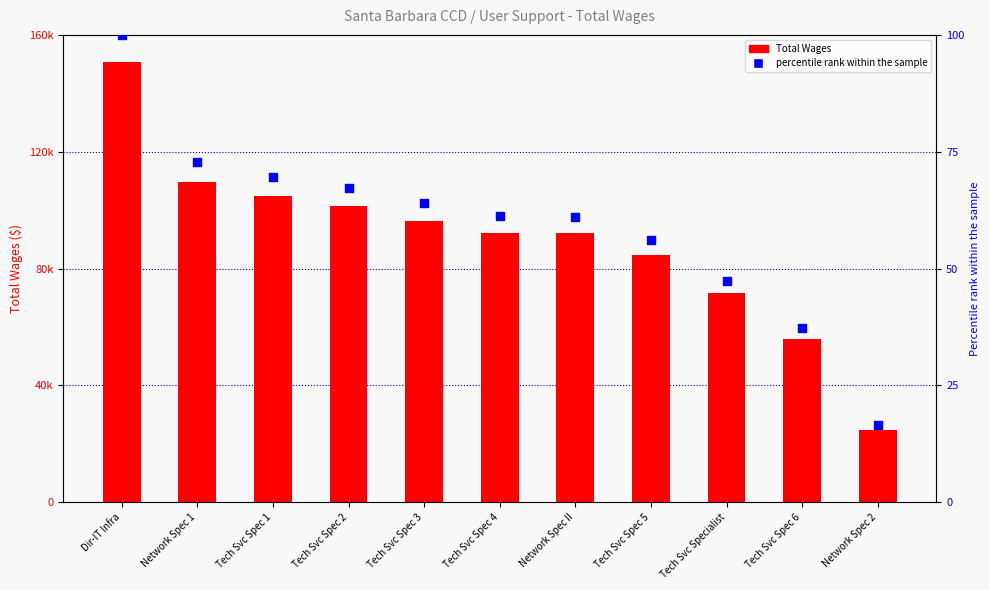

Which series reaches the maximum Y coordinate?

Total Wages